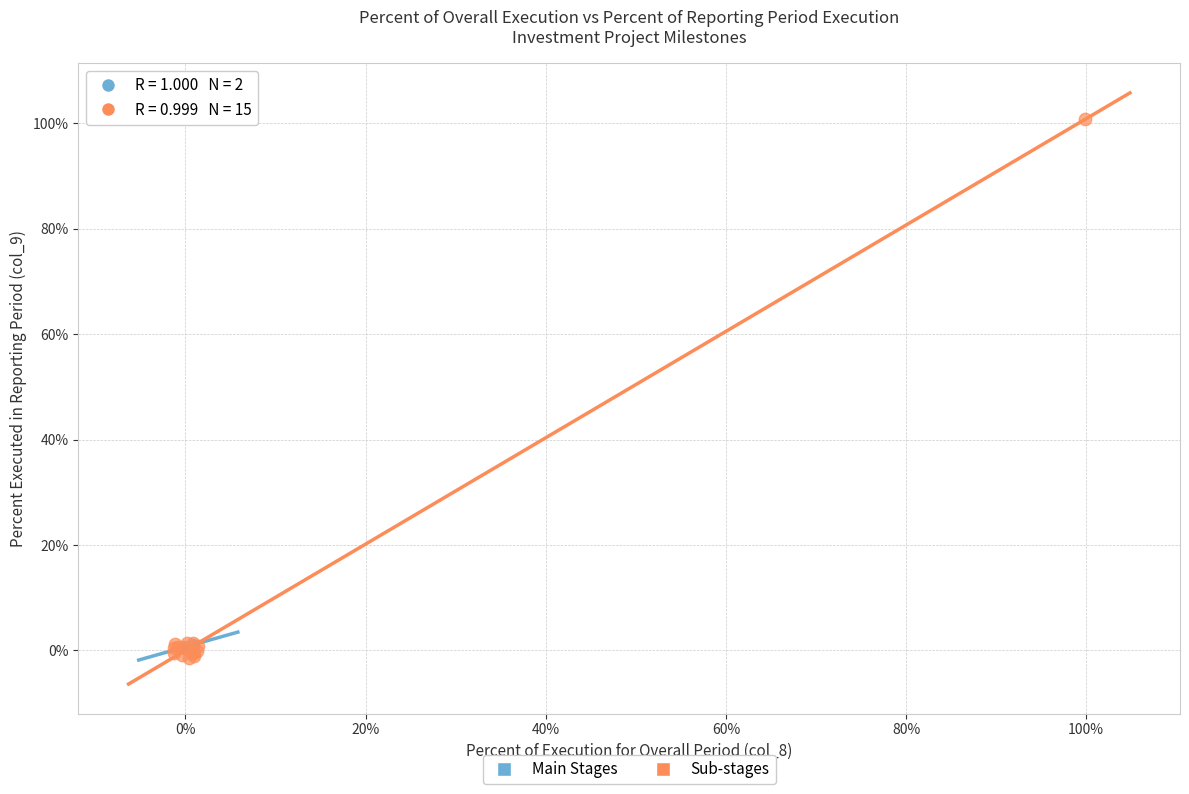

What are all the series names shown in the legend?

Main Stages, Sub-stages